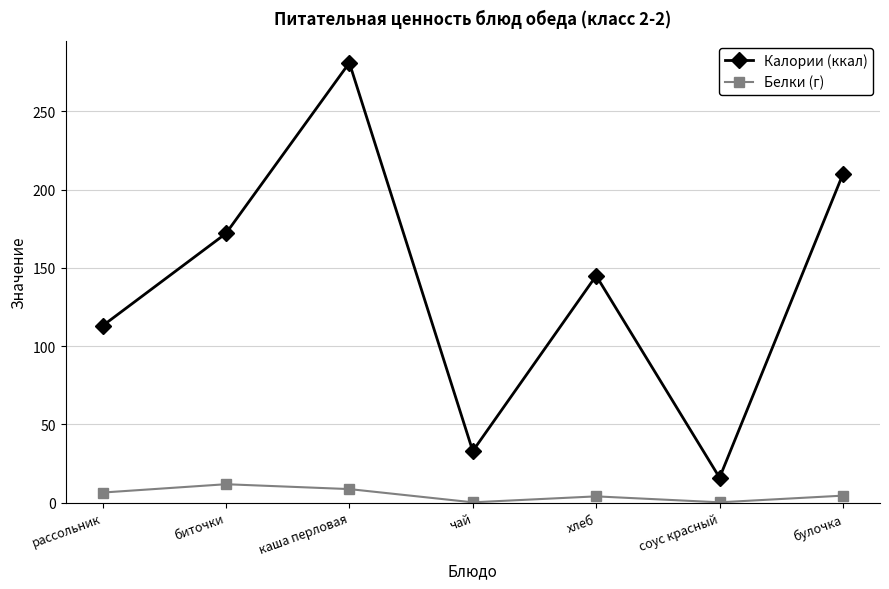

What position from the left is хлеб?

5